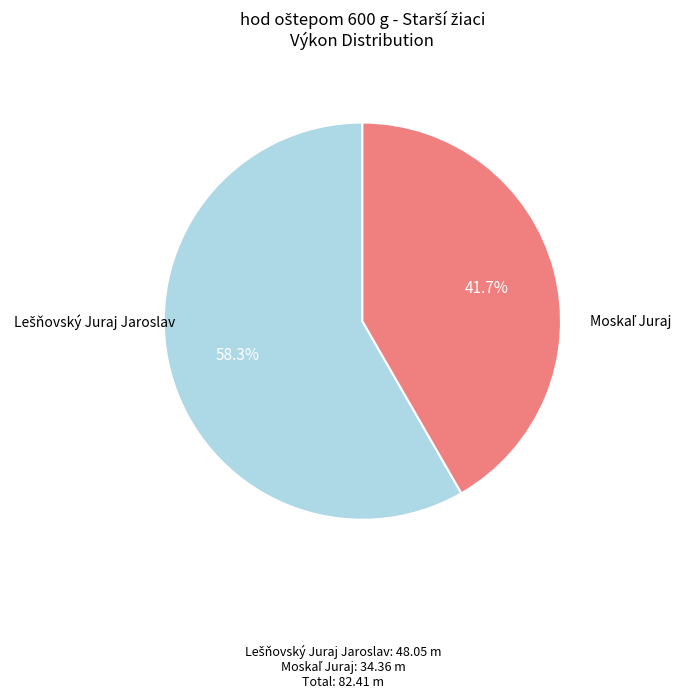

Is there any slice that represents more than half of the pie?

Yes